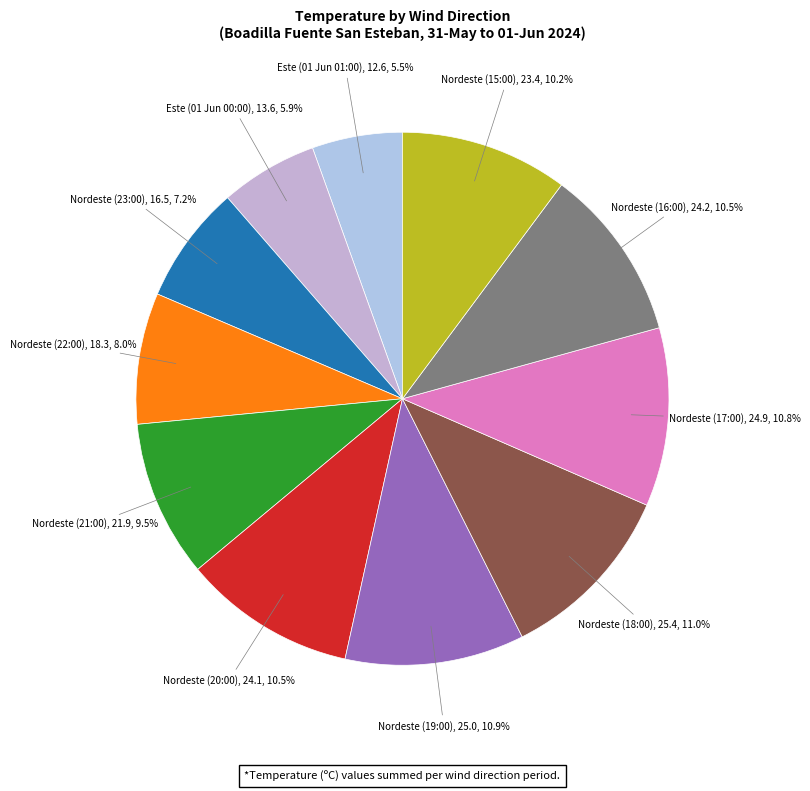

To the nearest percent, what is the difference between the largest and smallest slice percentages?

6%